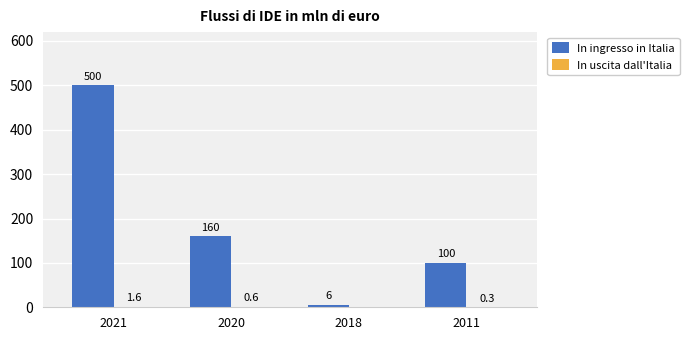

How many groups of bars are there?

4